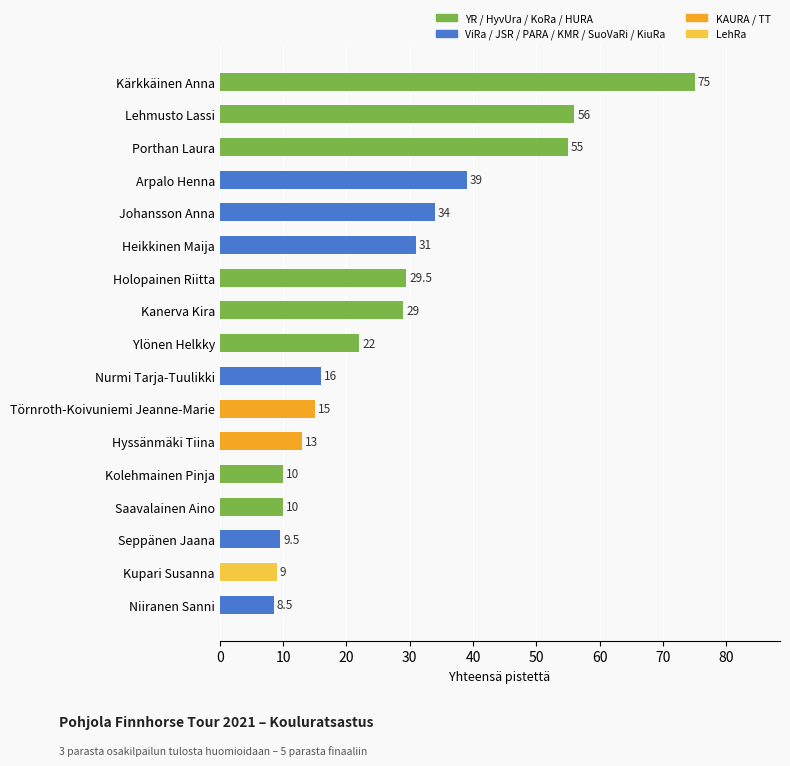

Between Nurmi Tarja-Tuulikki and Hyssänmäki Tiina, which is larger?

Nurmi Tarja-Tuulikki